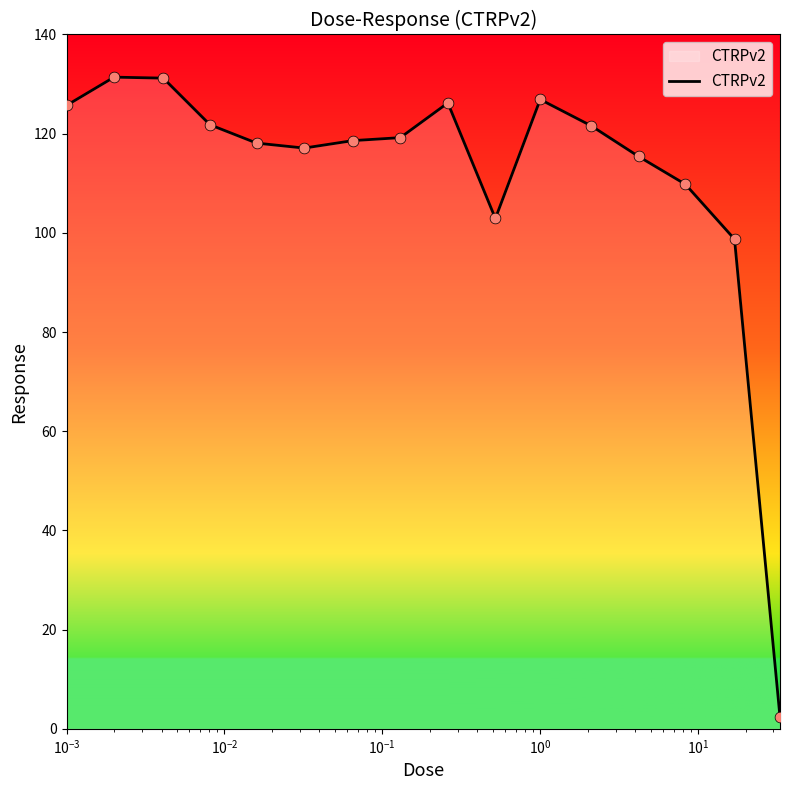

What is the maximum value shown in the chart?

131.4